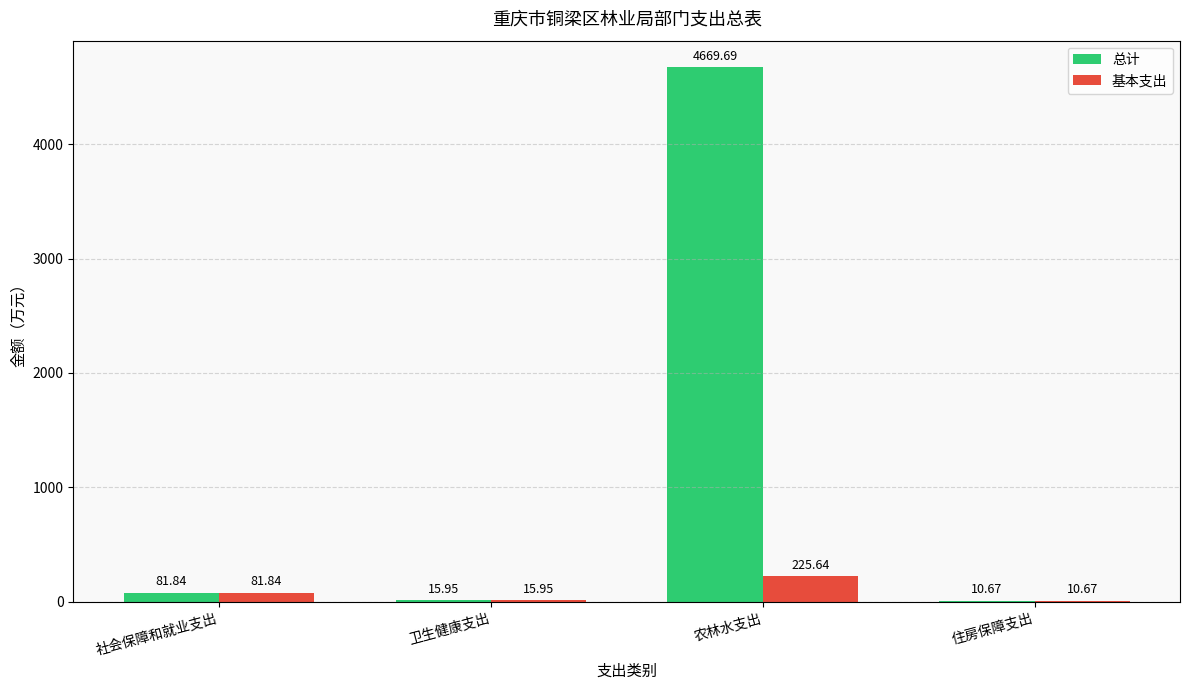

Does the chart contain stacked bars?

No